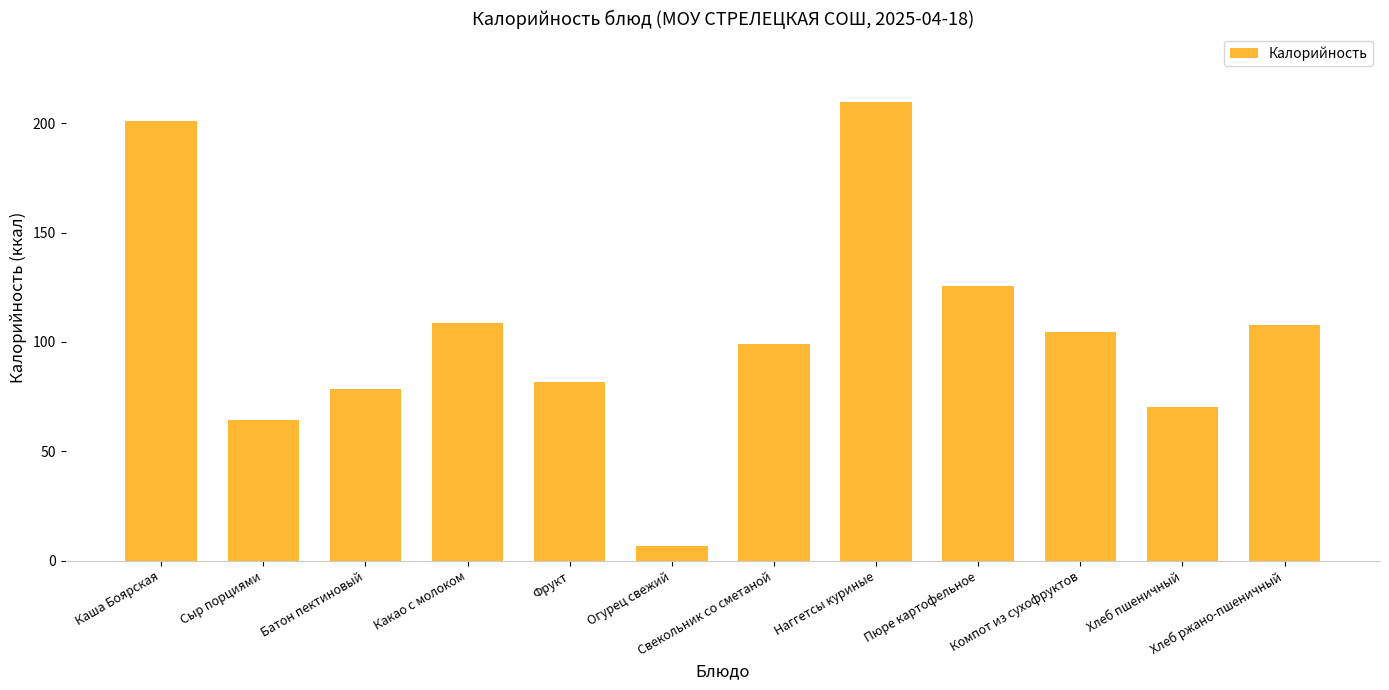

What is the sum of all values?

1257.8